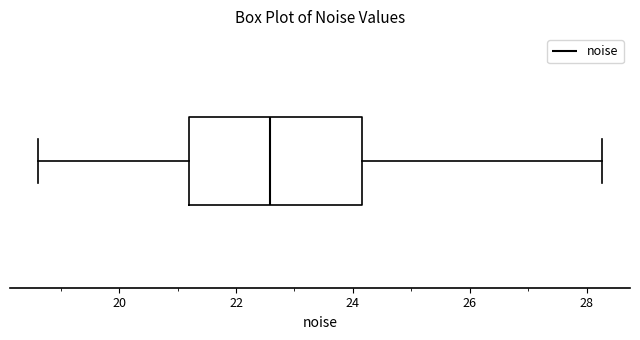

Where does the left whisker of the box end on the x-axis? The values are not printed on the chart, so give them approximately, as read against the axis.

18.6